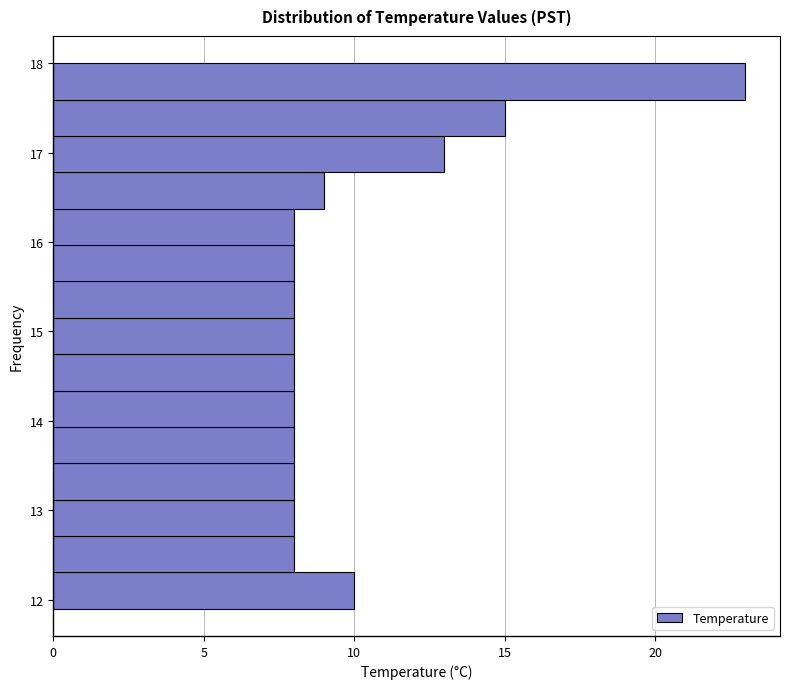

What is the length of the bar covering 16.8 to 17.2 on the y-axis? Neither the bar edges nor the lengths are printed on the chart, so give them approximately, as read against the axes.

13